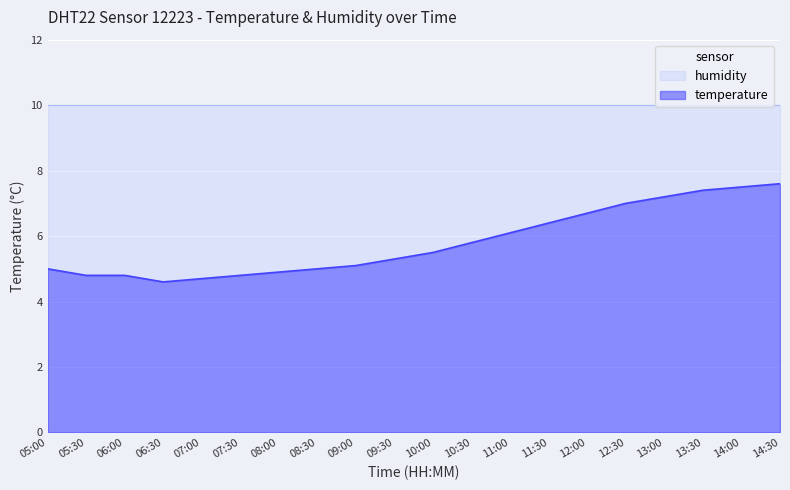

What is the change in value from 09:00 to 09:30?

+0.2